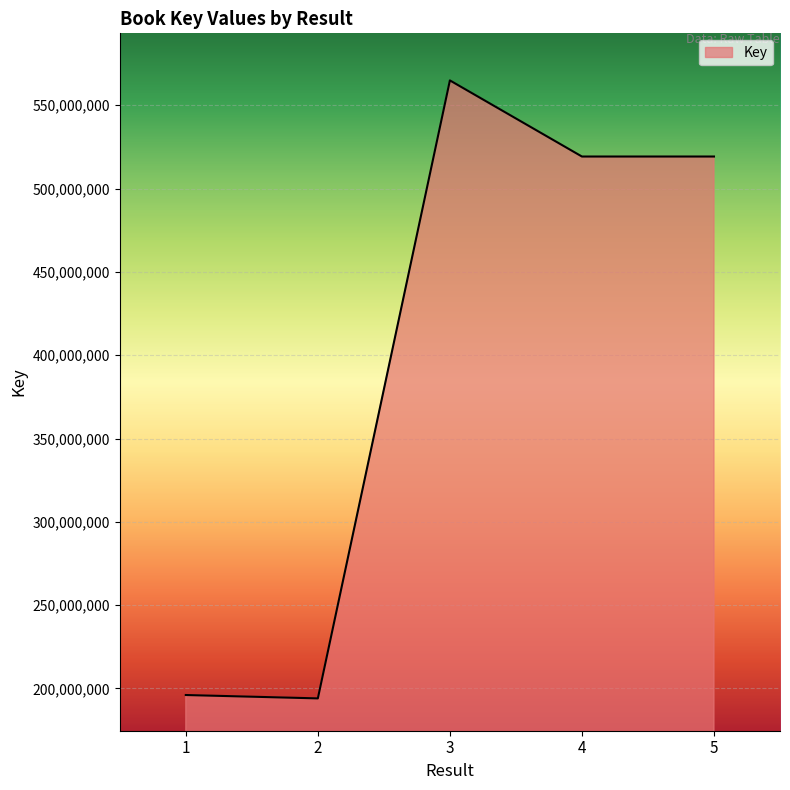

True or false: the data shows 313941470 at 4.

False